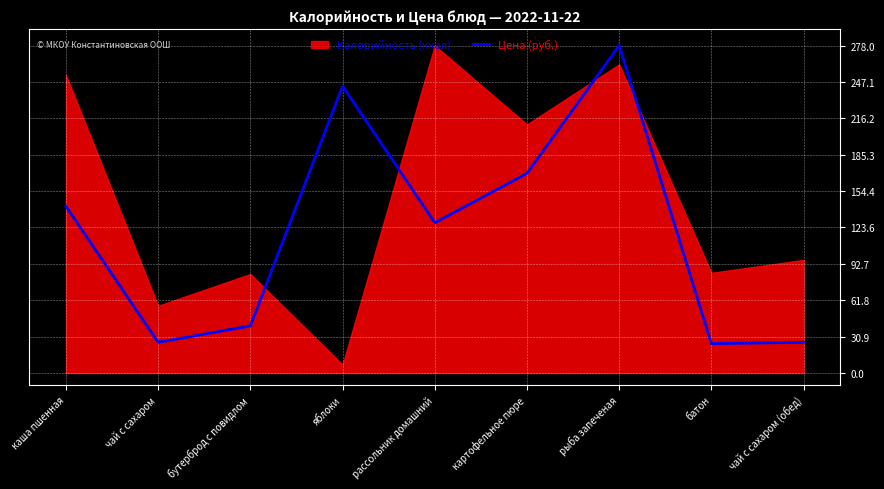

At which category does the chart reach its peak across all series?

рыба запеченая